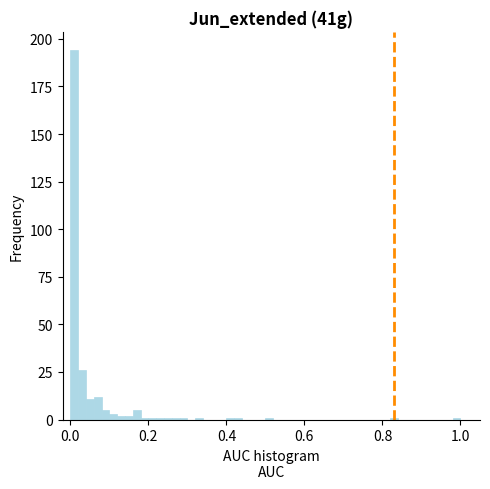

Read against the x-axis, roughly where is the centre of the tallest bar?

0.02